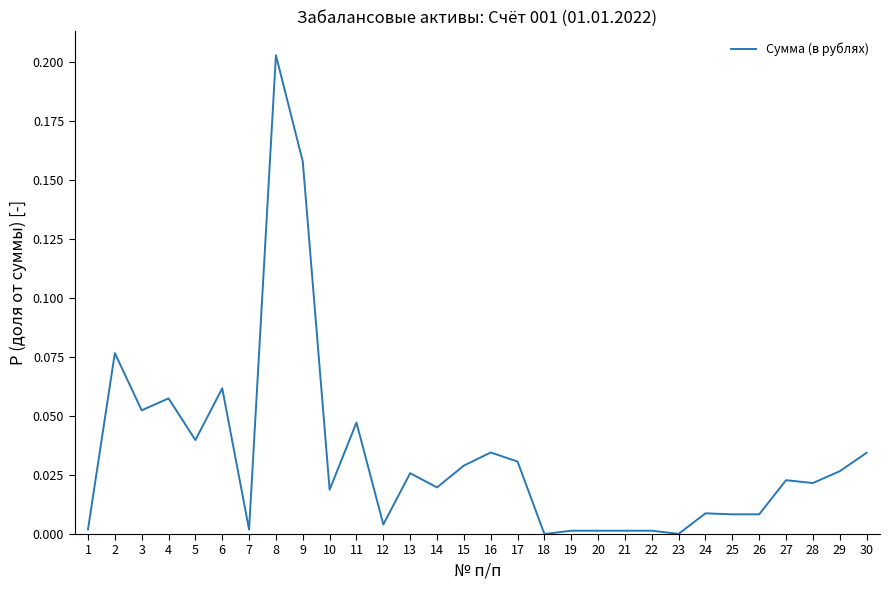

The chart shows a value of 0.0 at 28. True or false?

True